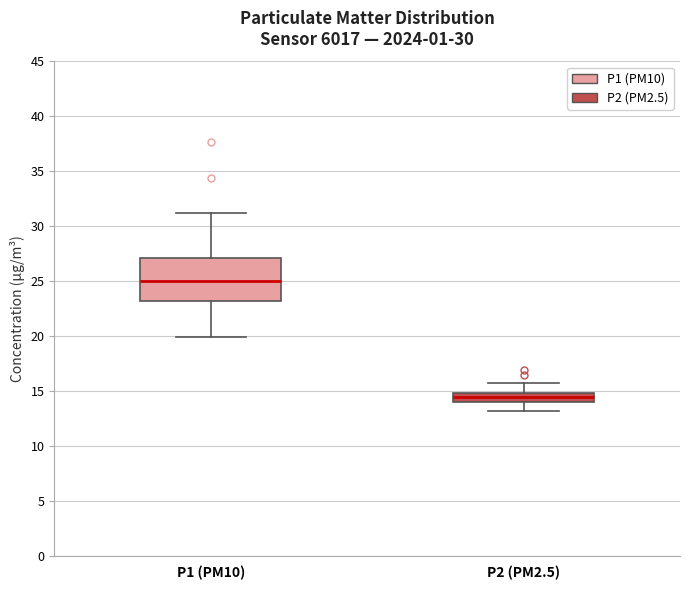

Reading left to right, transcribe this box plot: for each box, give where its median line is, the range the box spans, and where its two whiskers end, as read against the y-axis. The values are not printed on the chart, so give them approximately, as read against the axis.

P1 (PM10): median 25.0, box 23.0 to 27.0, whiskers 20.0 to 31.0
P2 (PM2.5): median 14.5, box 14.0 to 15.0, whiskers 13.0 to 16.0